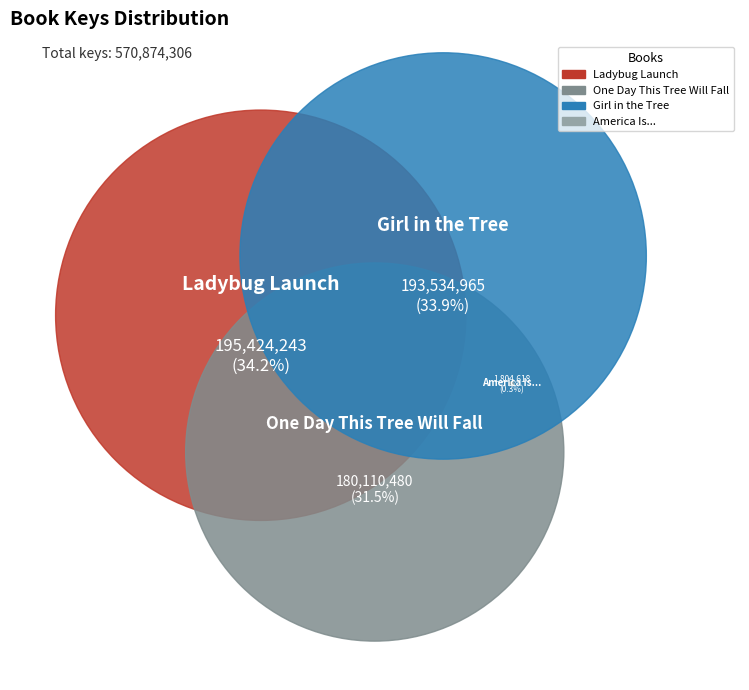

Does any single category account for the majority?

No